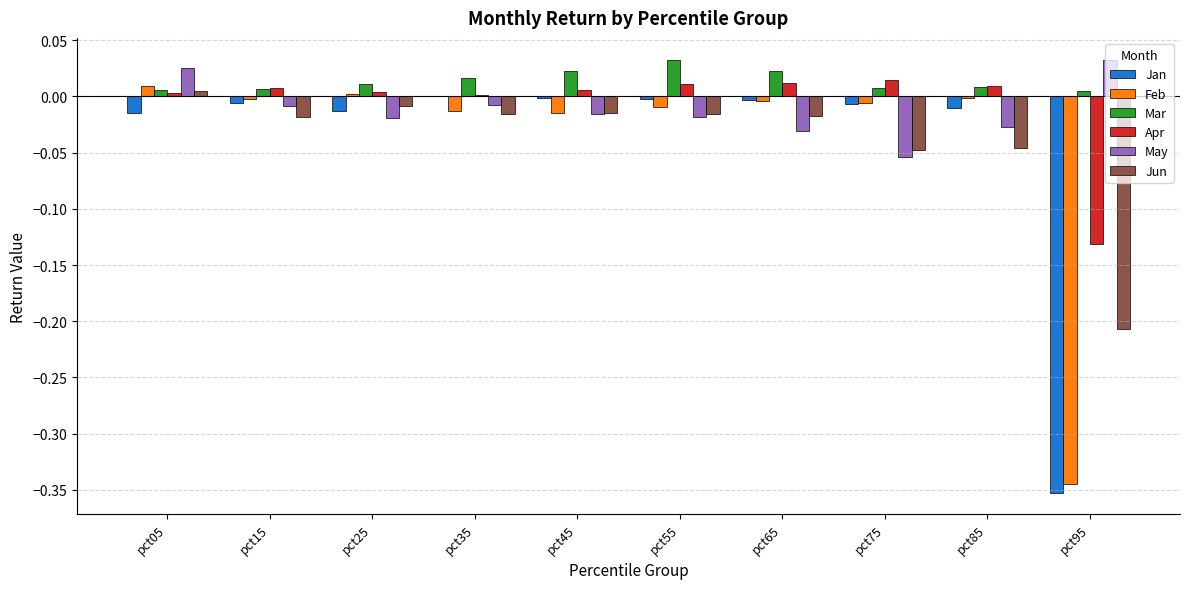

How many groups of bars are there?

10